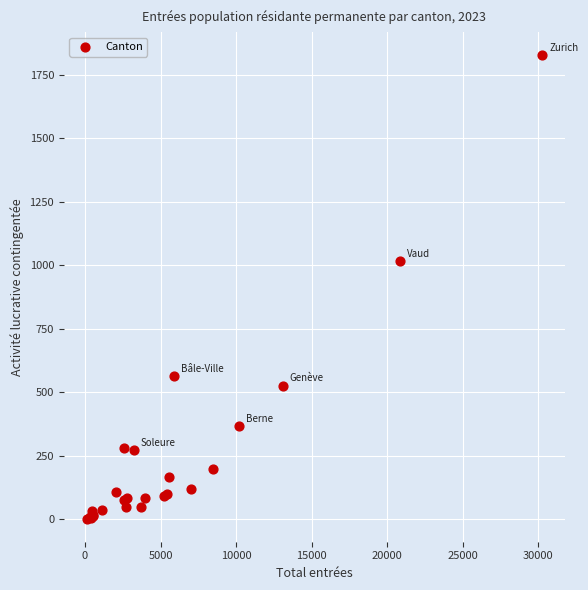

What Y value in the scatter plot is closest to 915?

1017